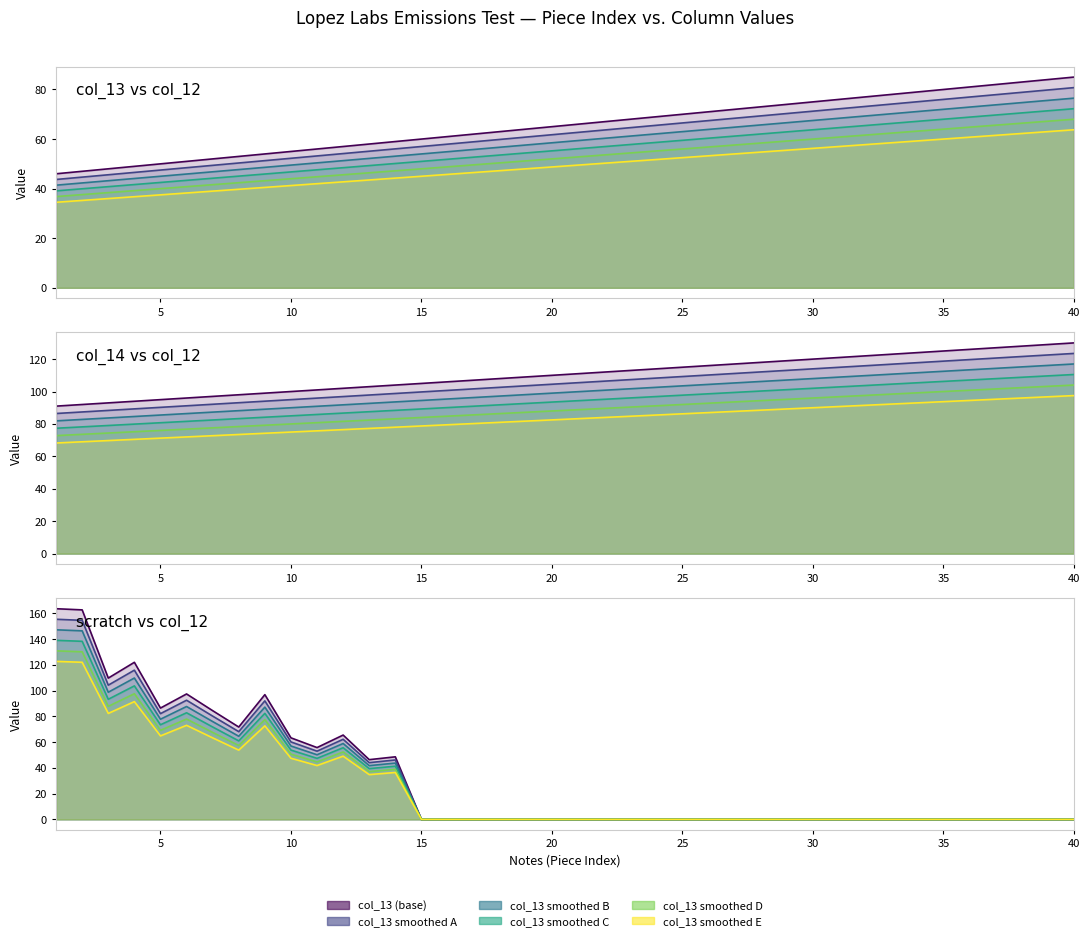

True or false: col_13 and col_14 intersect in this chart.

False